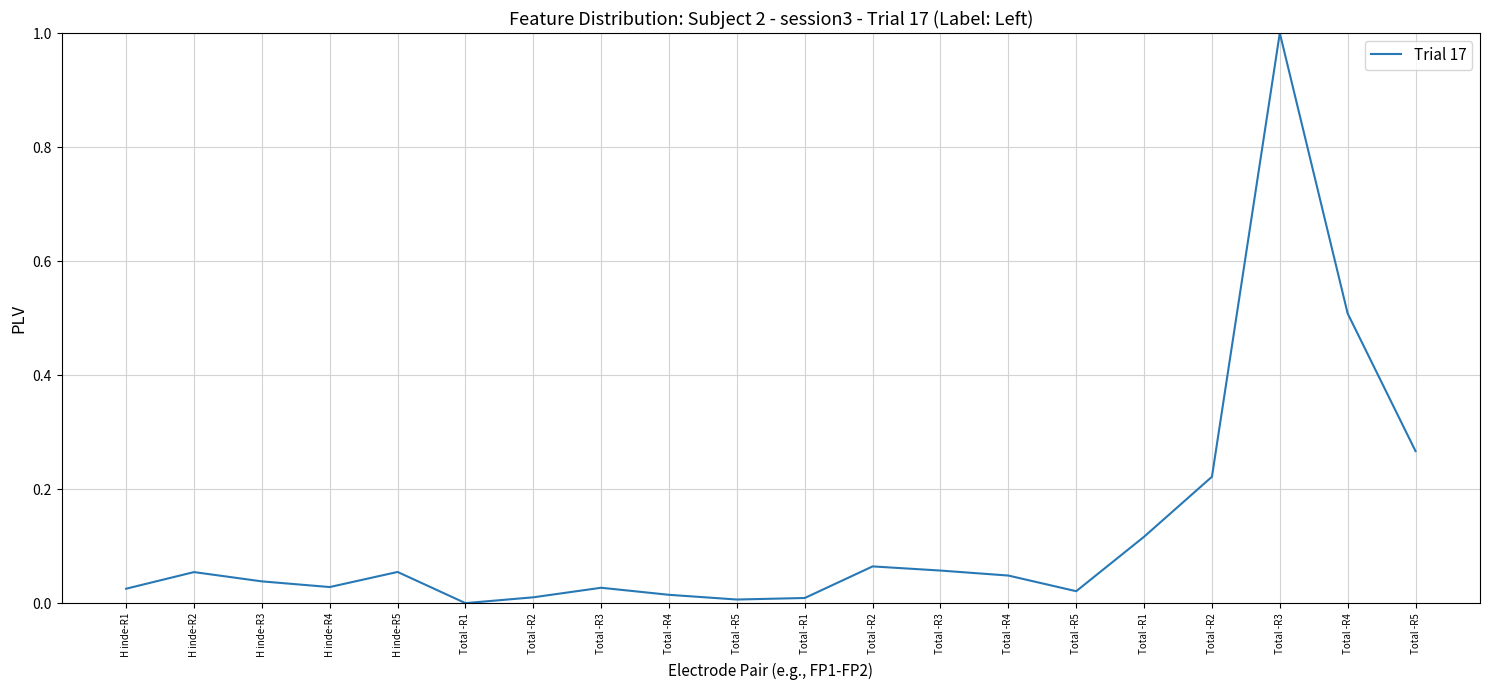

Is this an area chart (filled region under the line)?

No